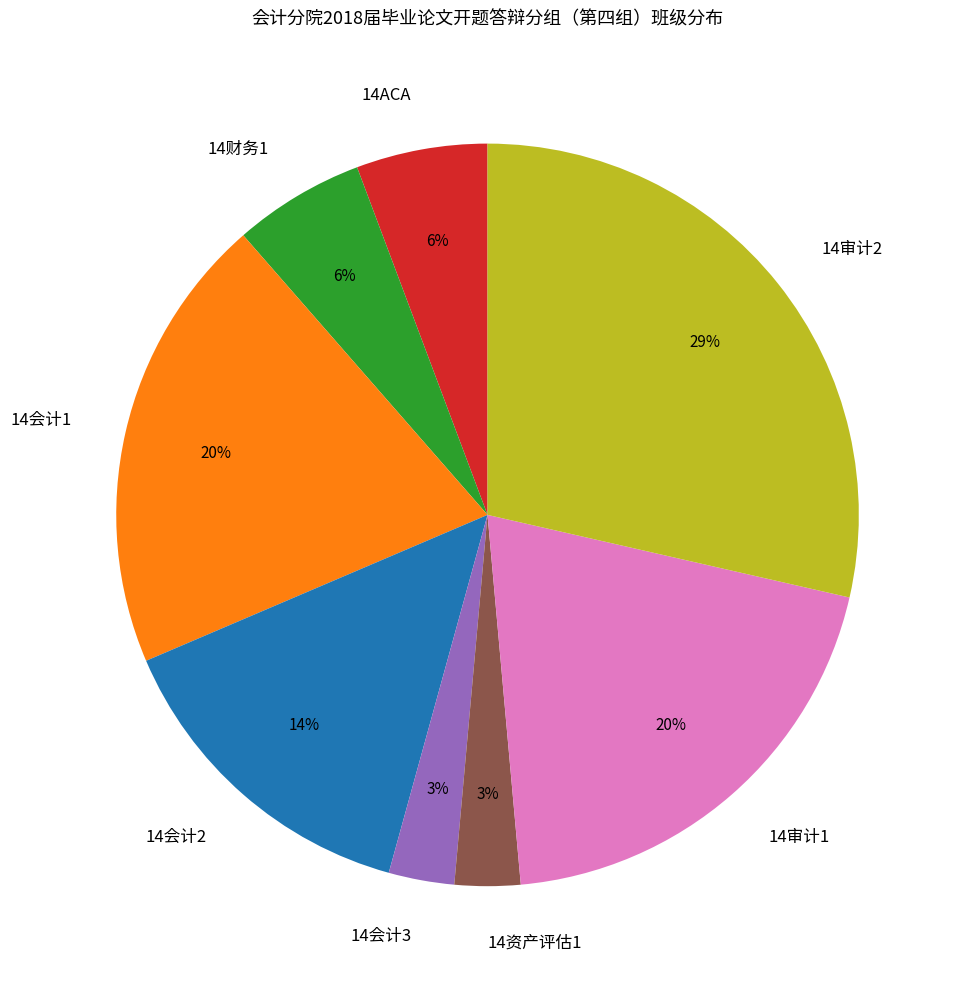

How many segments does this pie chart have?

8